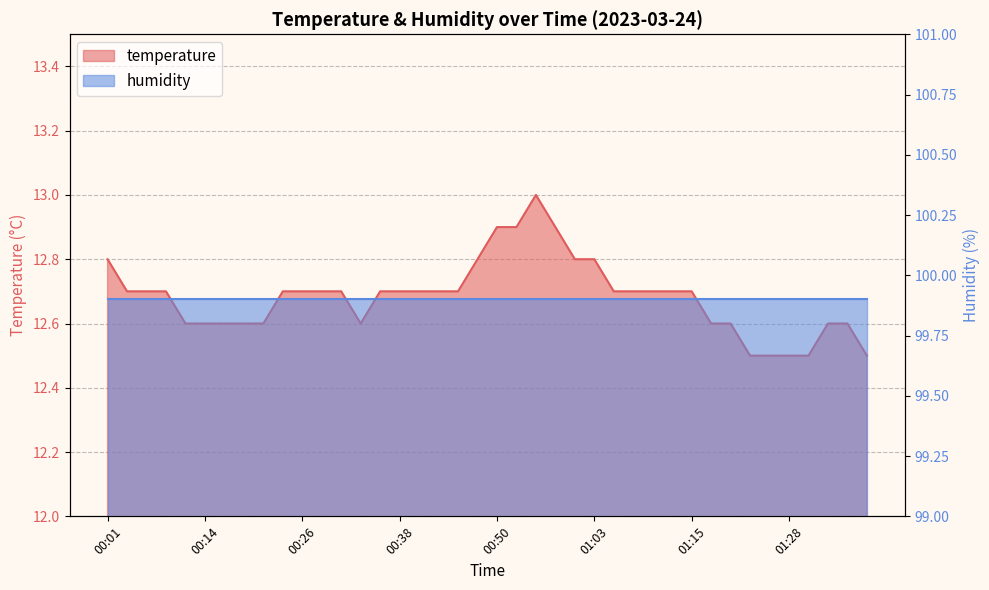

What is the approximate value at 00:16?

12.6